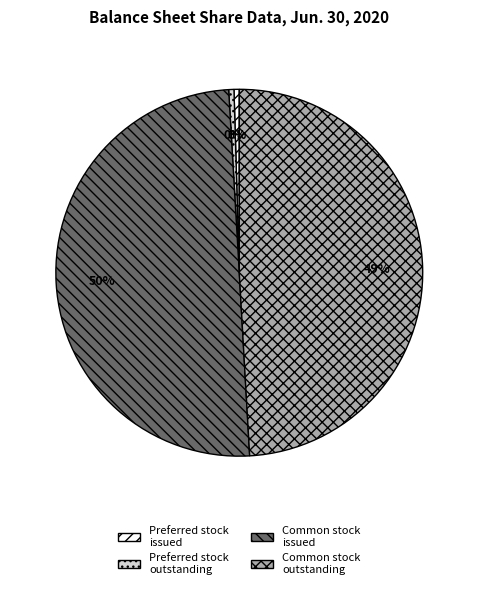

True or false: Preferred stock outstanding accounts for 0% of the total.

True